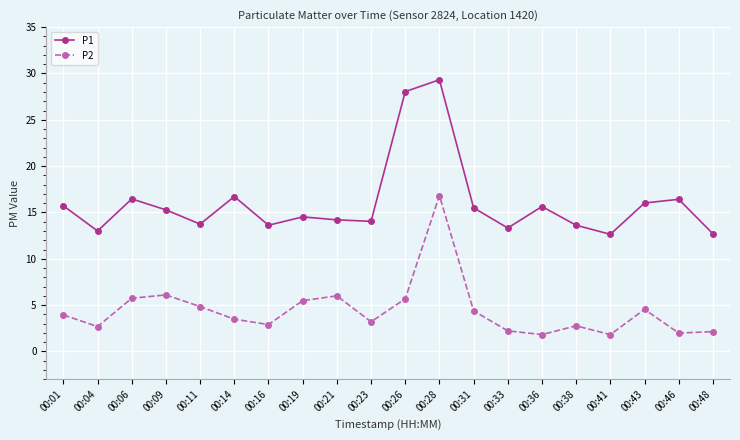

What are all the series names shown in the legend?

P1, P2